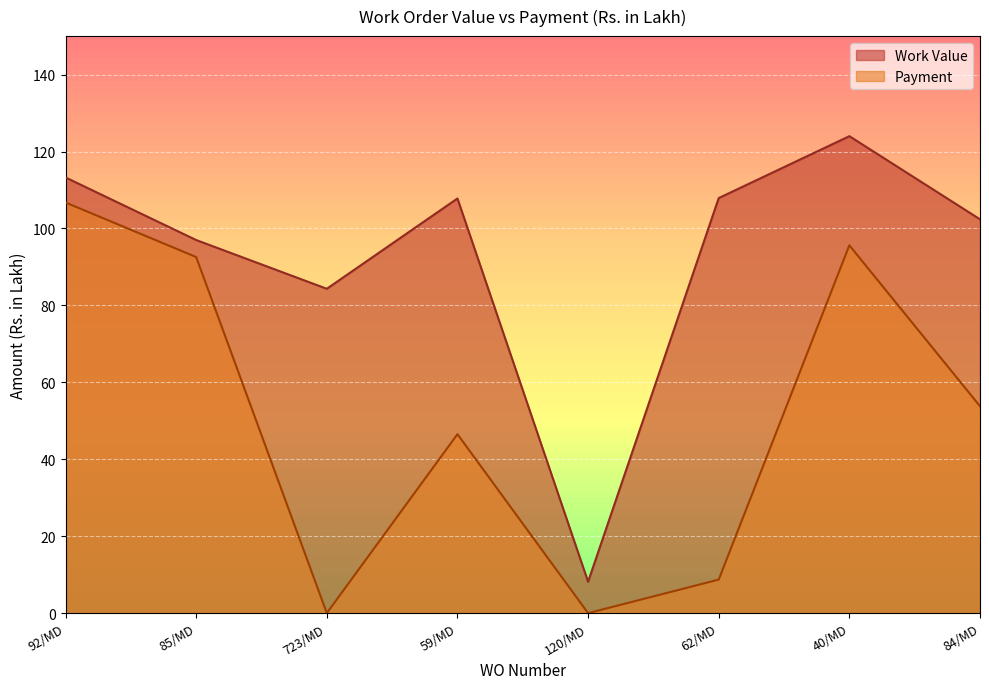

Reading left to right, transcribe all the data shown in this chart.

Work Value: 92/MD=113.3	85/MD=97.0	723/MD=84.3	59/MD=107.8	120/MD=8.2	62/MD=107.9	40/MD=124.0	84/MD=102.4
Payment: 92/MD=106.8	85/MD=92.6	723/MD=0.0	59/MD=46.5	120/MD=0.0	62/MD=8.7	40/MD=95.6	84/MD=53.8